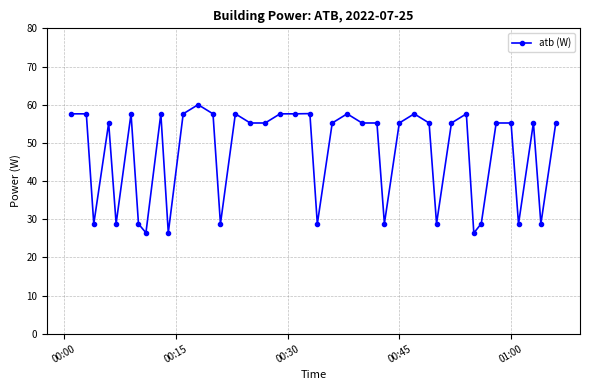

What is the smallest value displayed?

26.4